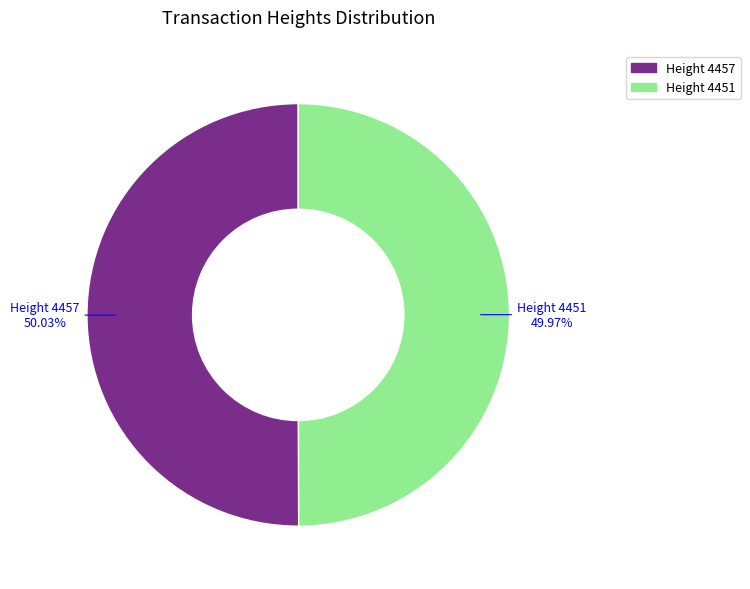

Is the sum of Height 4451 and Height 4457 greater than half?

Yes